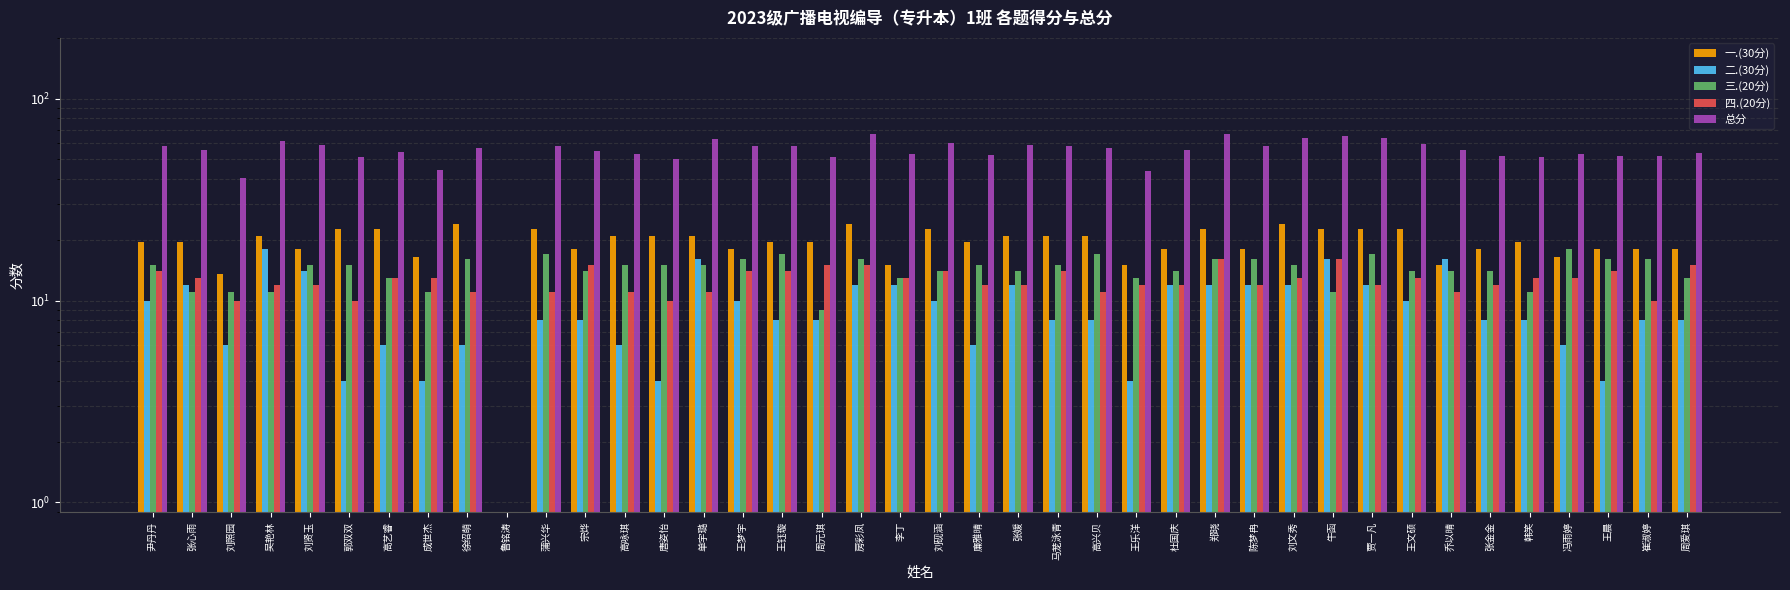

Where does the 二.(30分) series first go above 8?

尹丹丹